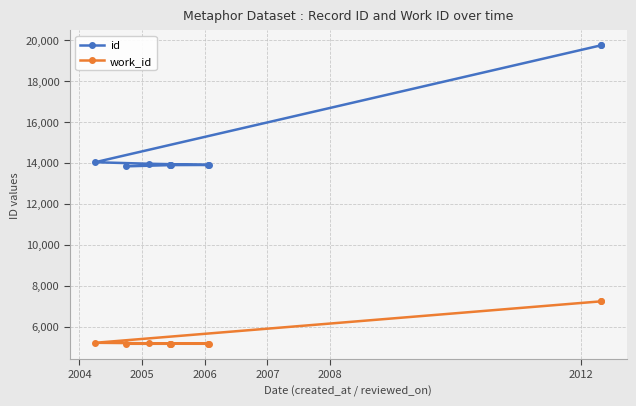

What is the difference between the maximum and minimum values in the id series?

5905